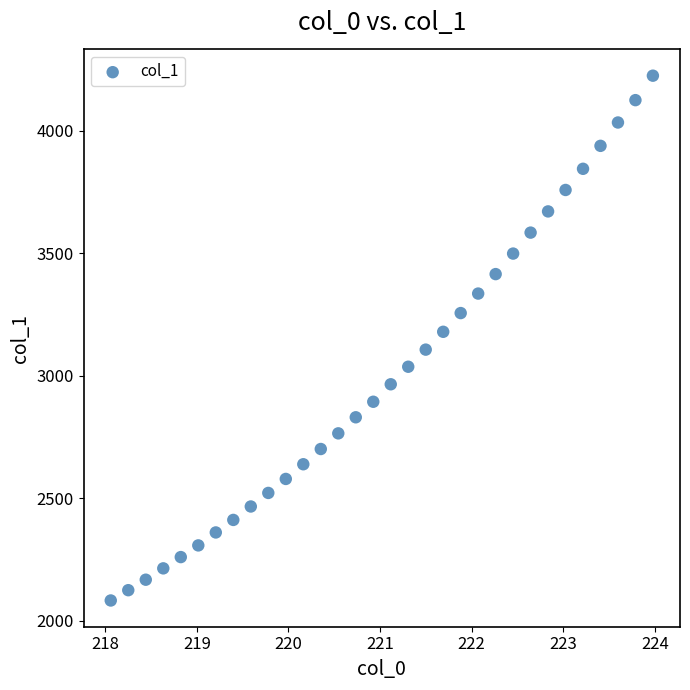

What is the range of X values (max minus min)?

5.9